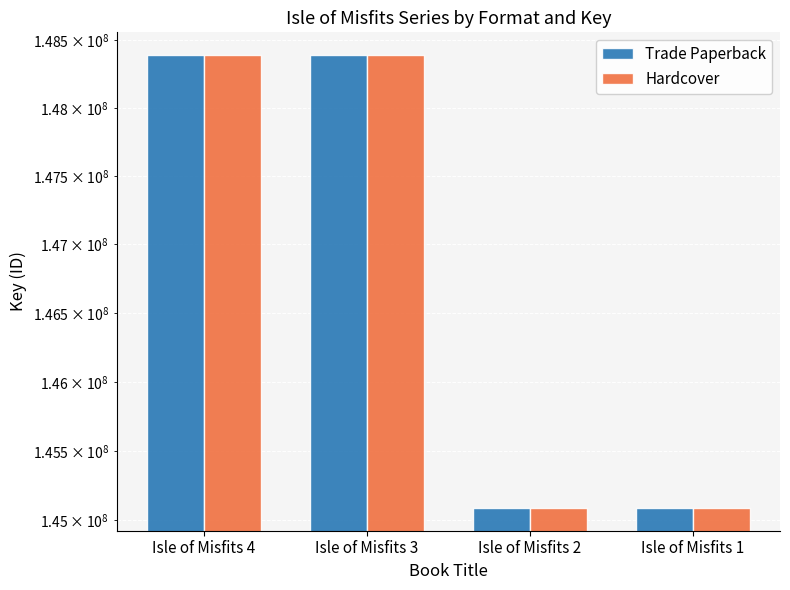

What is the minimum value shown in the chart?

145087329